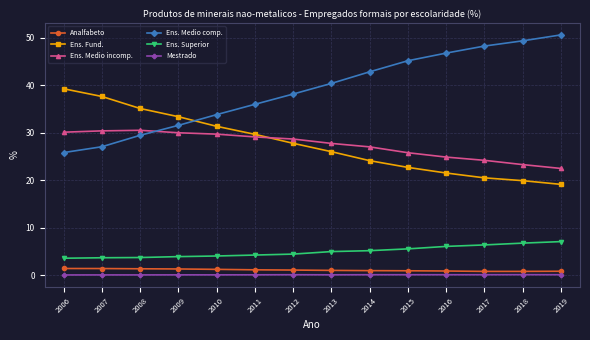

What is the total value across all series at 2017?

100.0